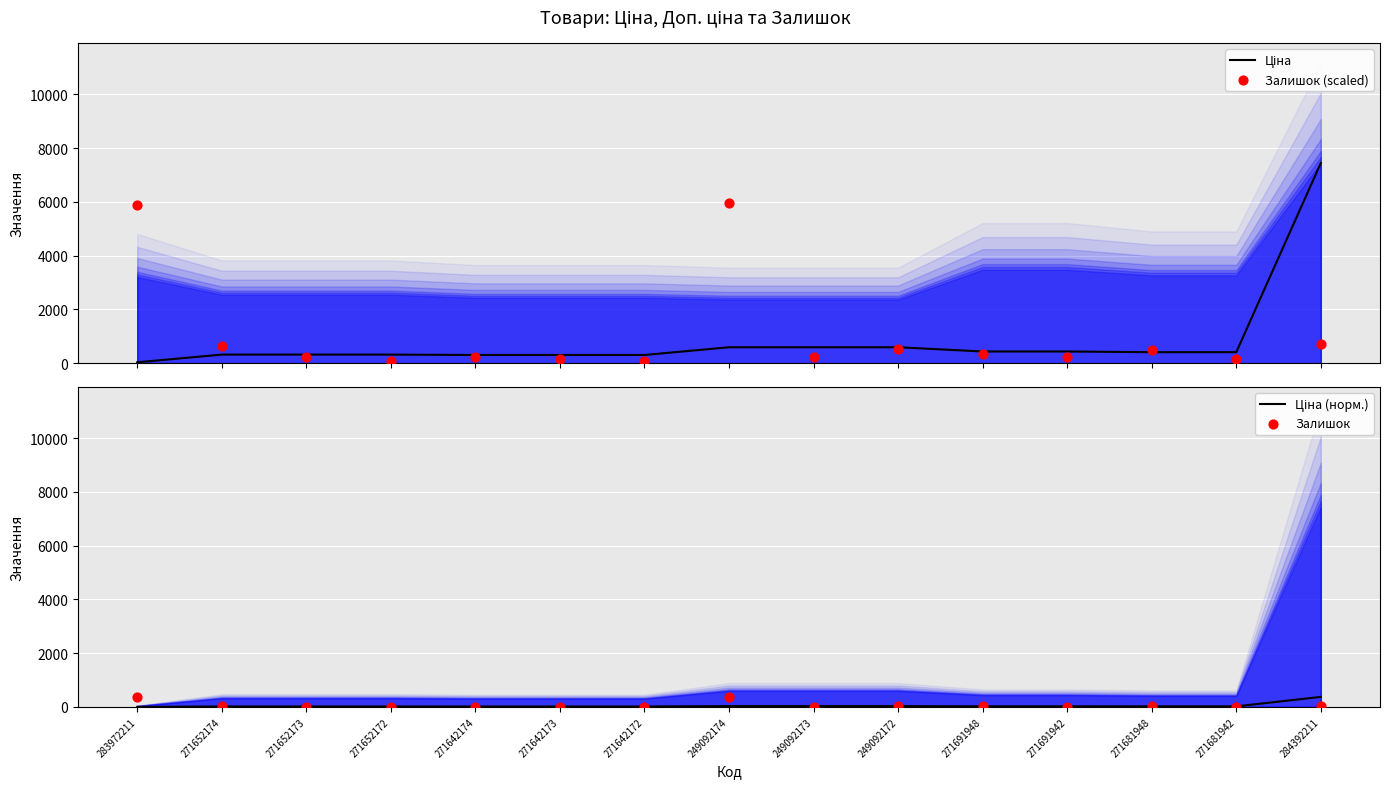

Which series contains the lowest Y value?

Ціна (норм.)